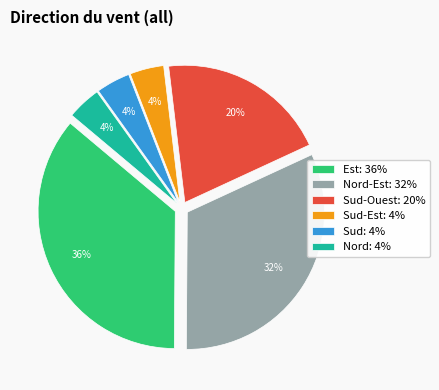

Is there any slice that represents more than half of the pie?

No